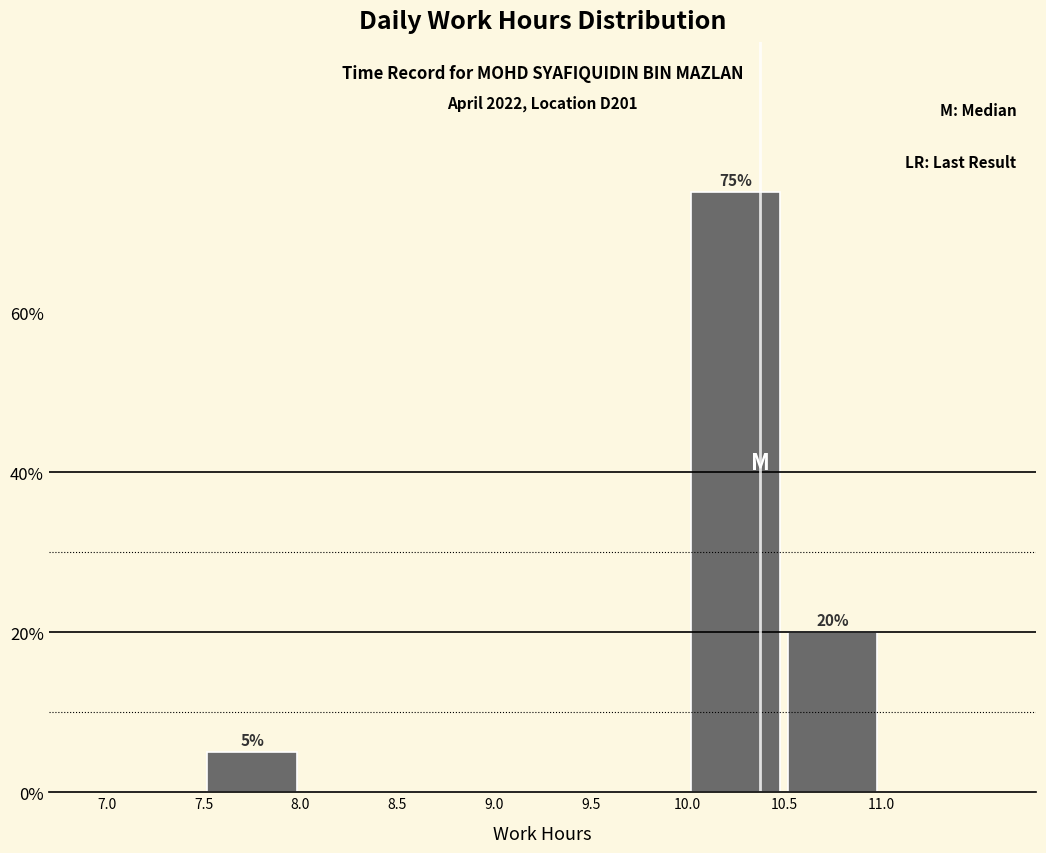

Which range on the x-axis has the tallest bar?

10.0 to 10.5